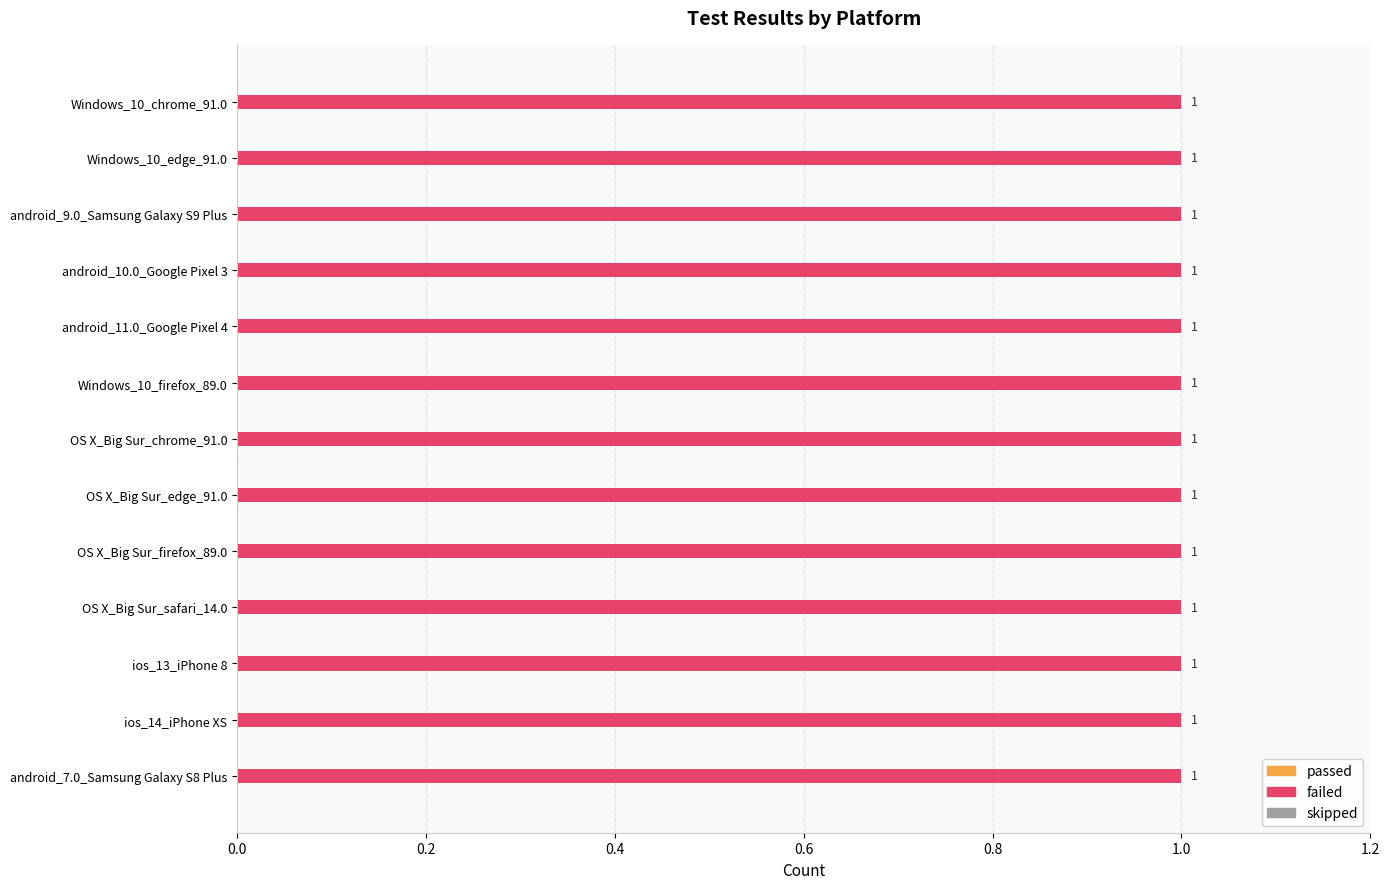

How many bars are there in each group?

3